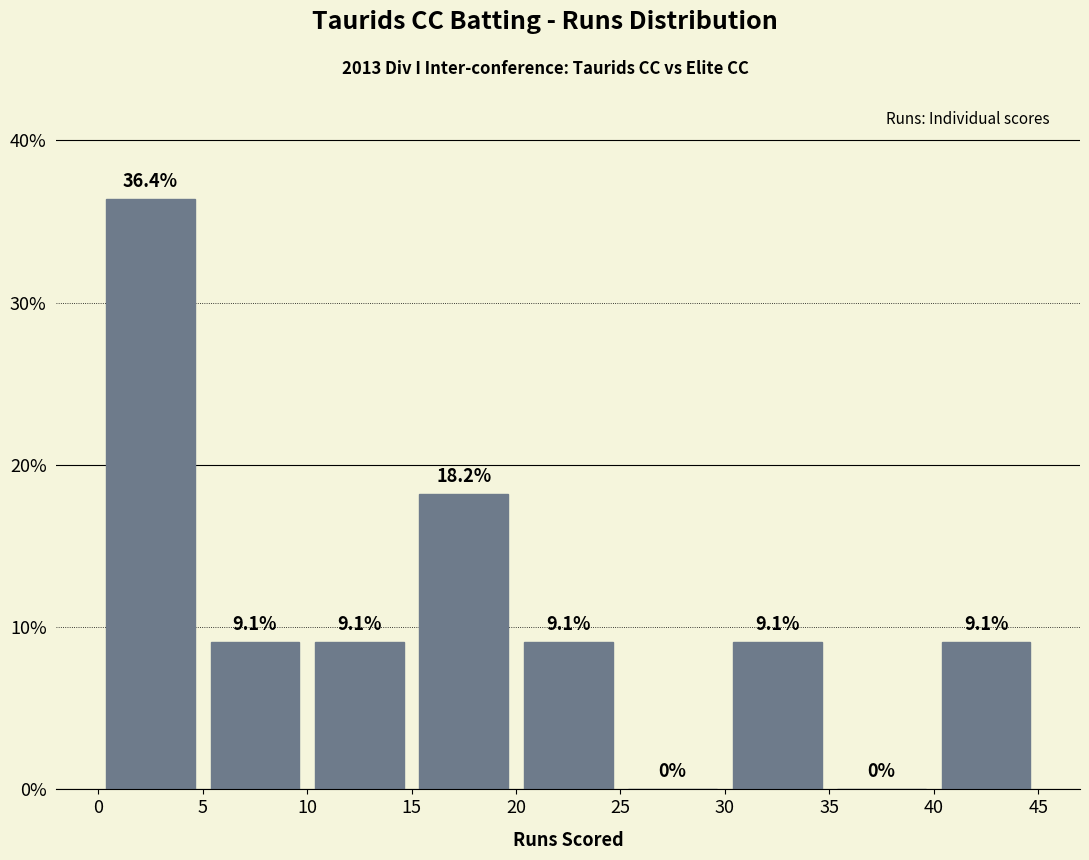

Reading left to right, transcribe this chart: for each bar, give the range it covers on the x-axis and its height.

0 to 5: 36.4
5 to 10: 9.1
10 to 15: 9.1
15 to 20: 18.2
20 to 25: 9.1
25 to 30: 0.0
30 to 35: 9.1
35 to 40: 0.0
40 to 45: 9.1